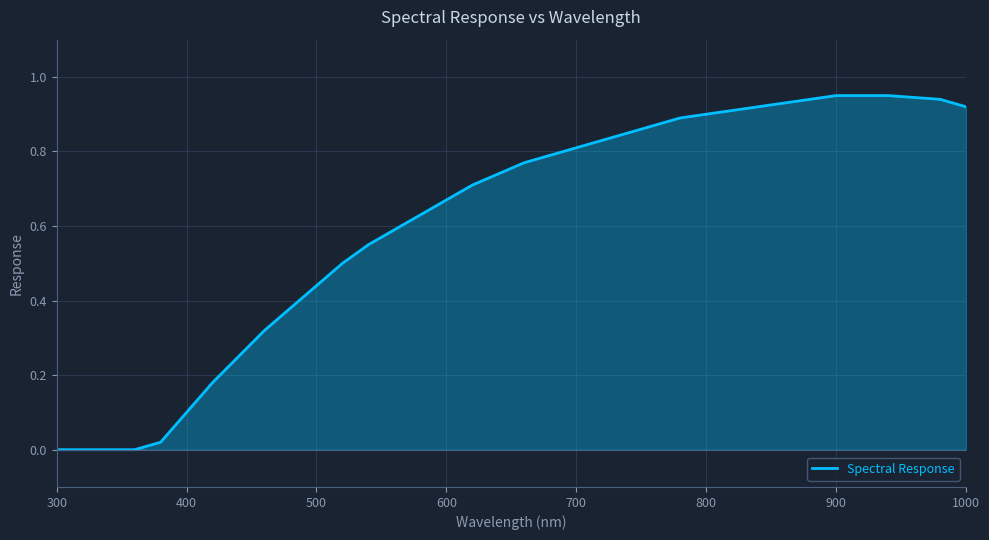

What is the value of the 25th point from the left?

0.9